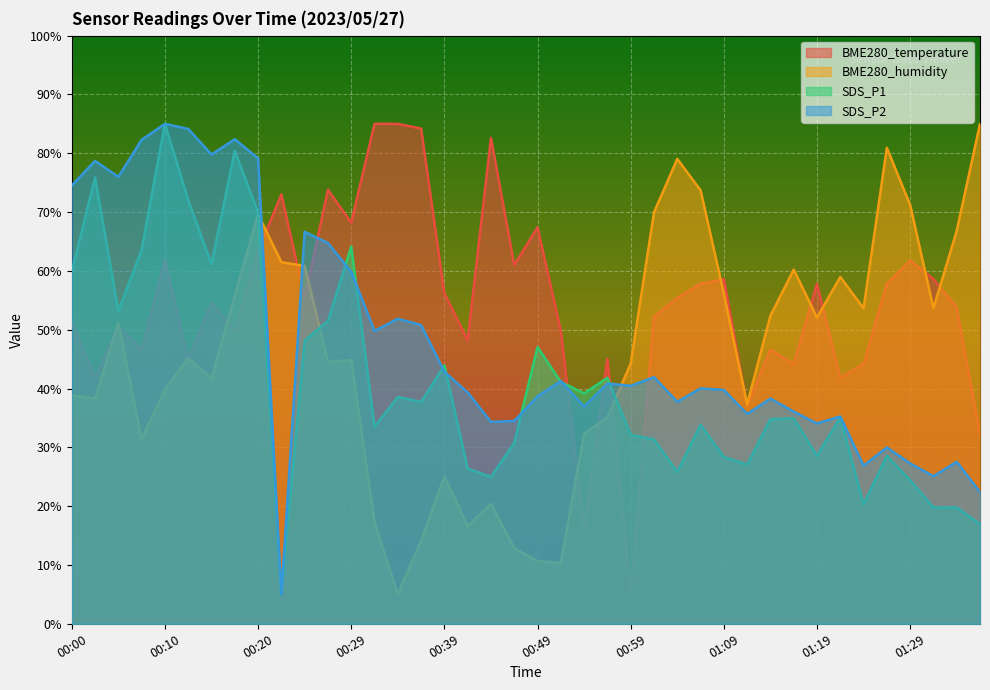

True or false: SDS_P1 and BME280_humidity cross at least once.

True